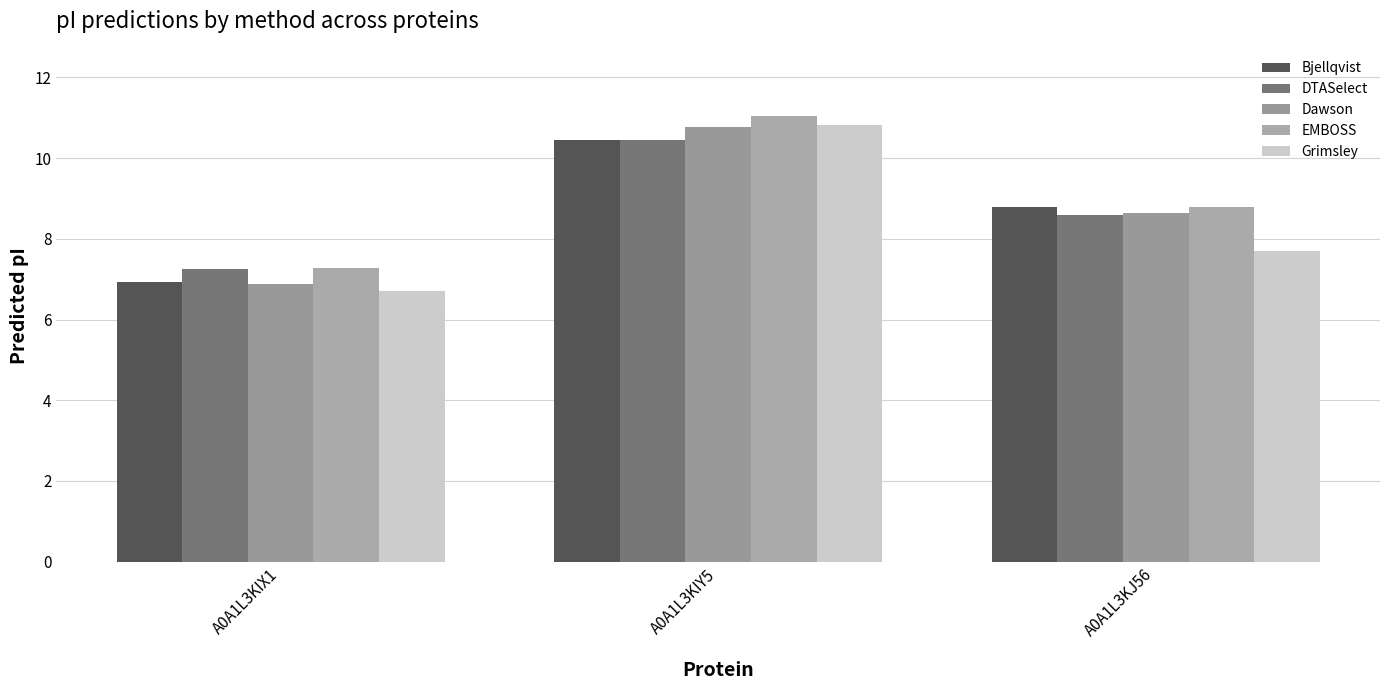

What is the value of the Dawson bar at the 1st from the left?

6.9